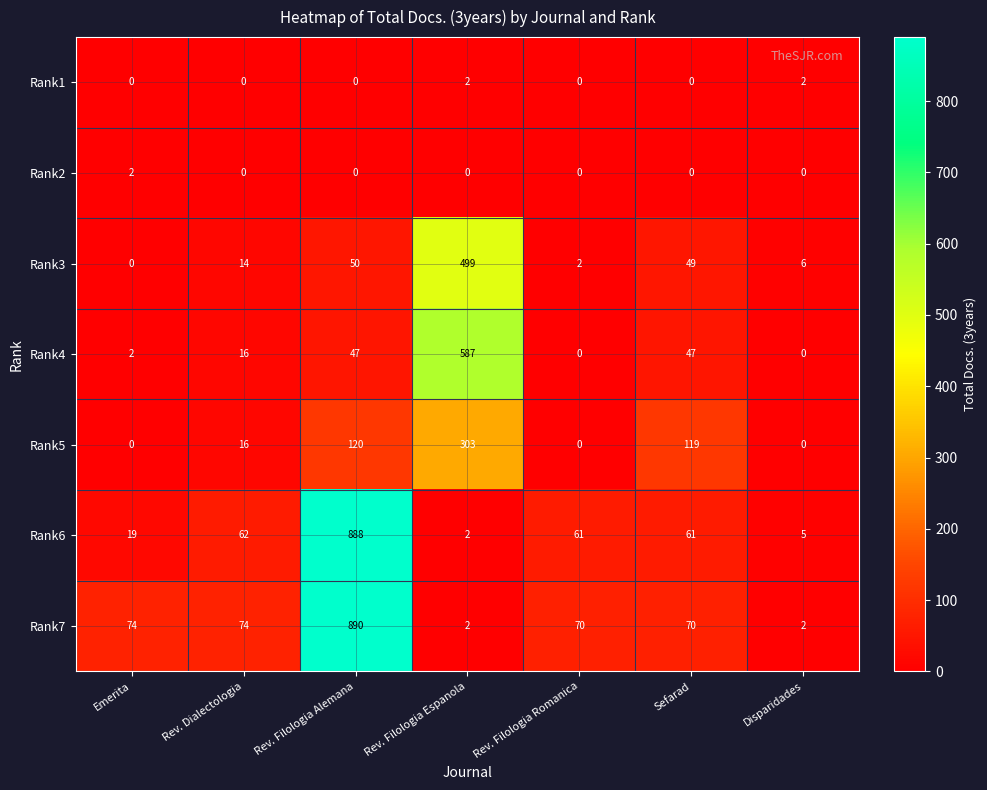

What is the spread (max minus min) of values at Rev. Filologia Espanola?

587